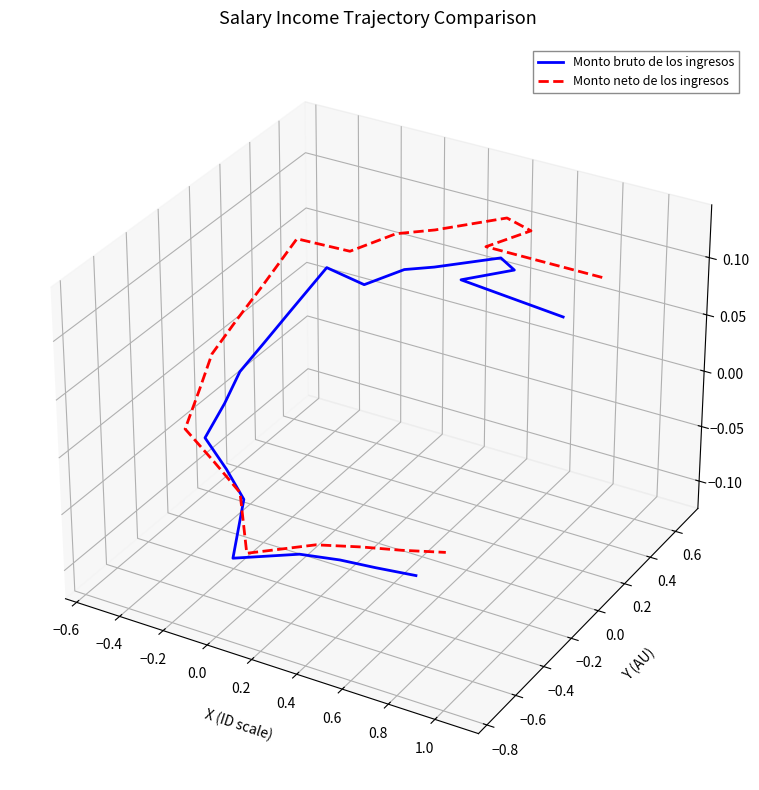

Which series has the largest total across all categories?

Monto neto de los ingresos